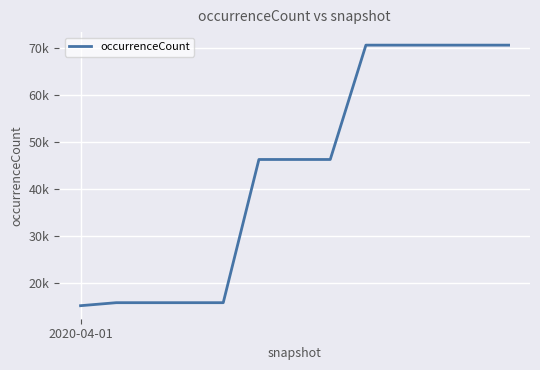

Does the chart have visible grid lines?

Yes